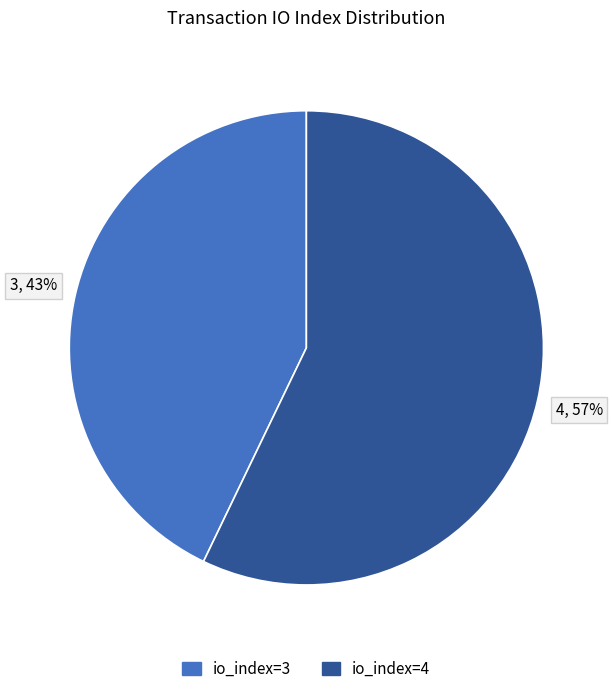

What is the largest slice in the pie chart?

io_index=4